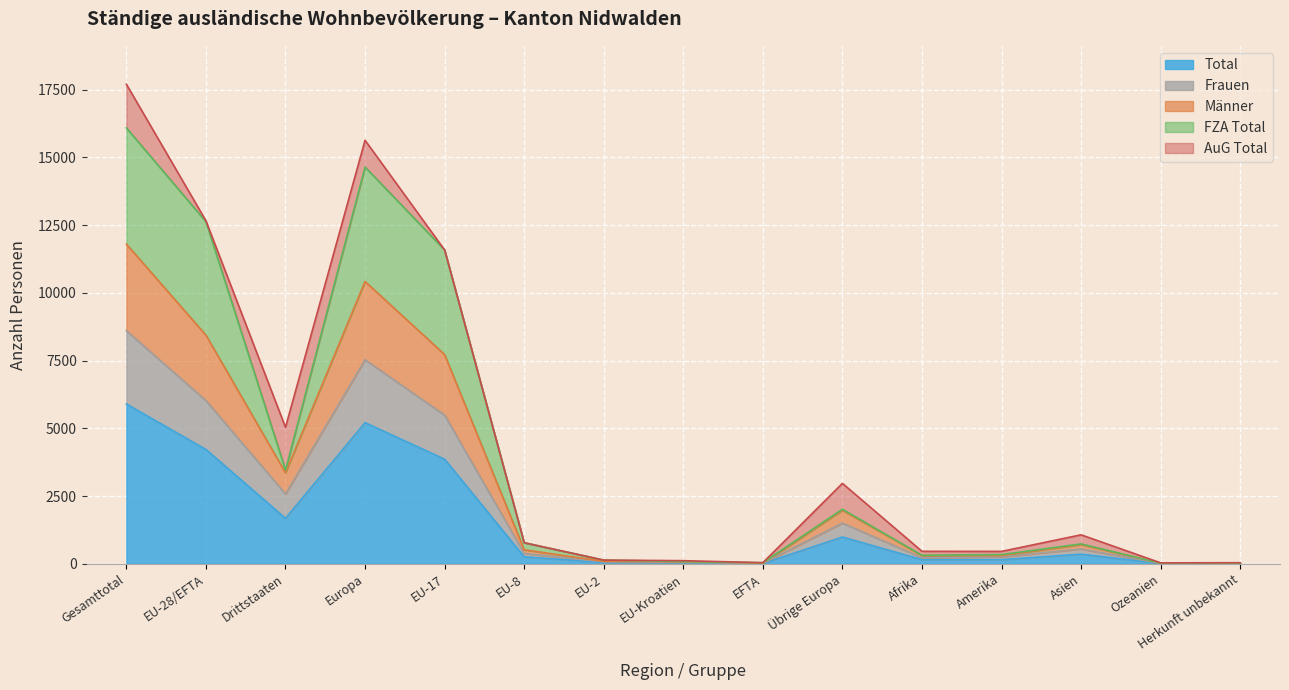

What is the highest value of the Total series?

5901